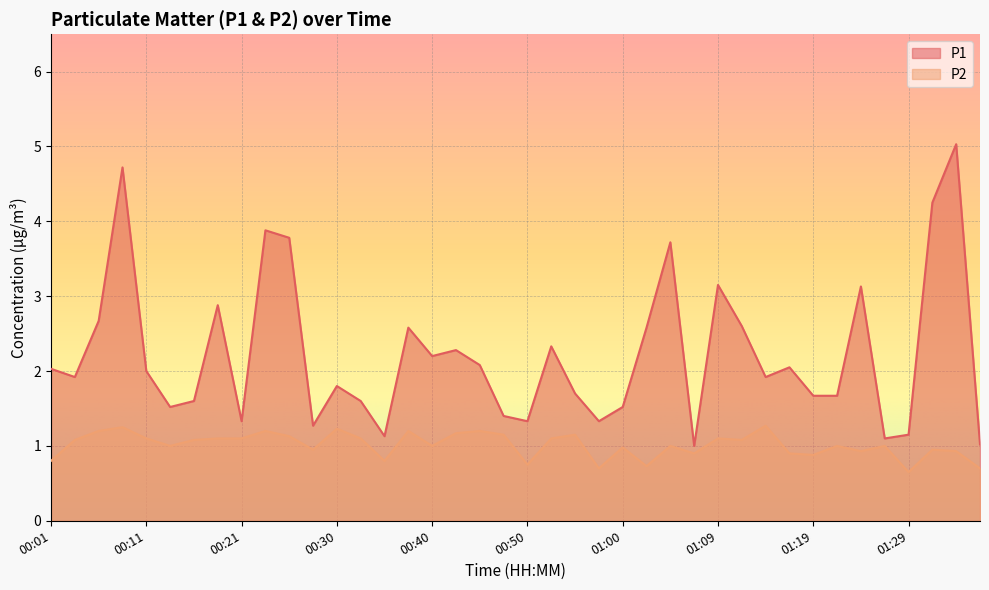

What is the difference between the maximum and minimum values in the P2 series?

0.6